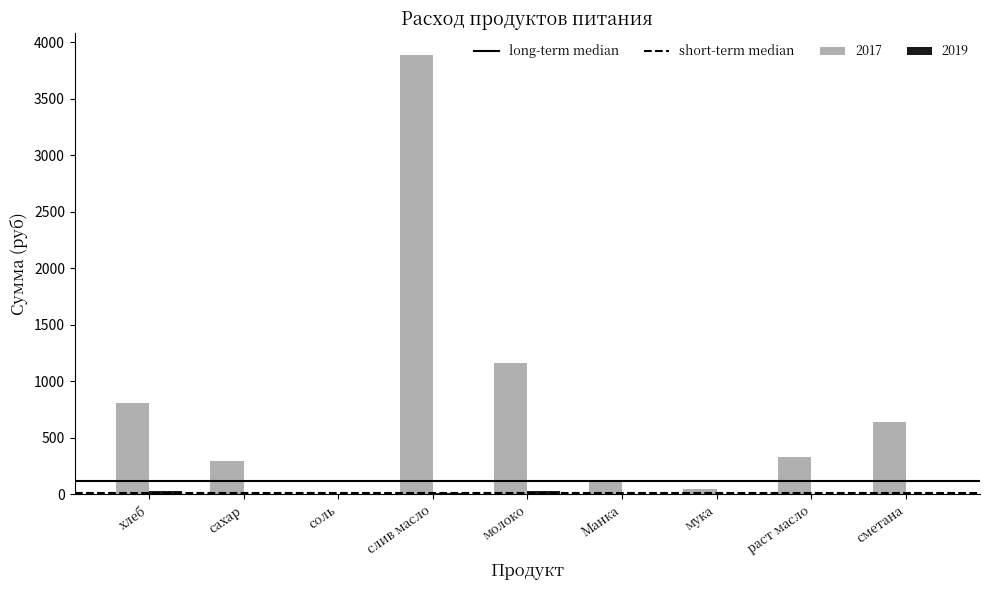

Which category has the highest value in the 2017 series?

слив масло